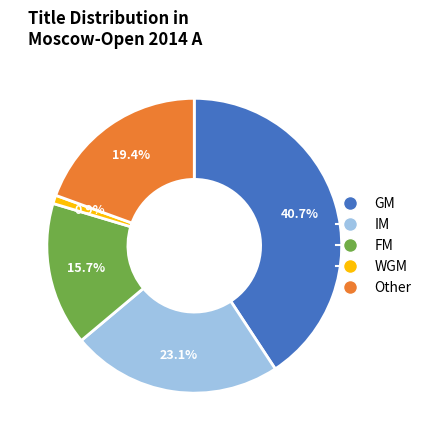

What is the total percentage of IM and Other?

42.6%